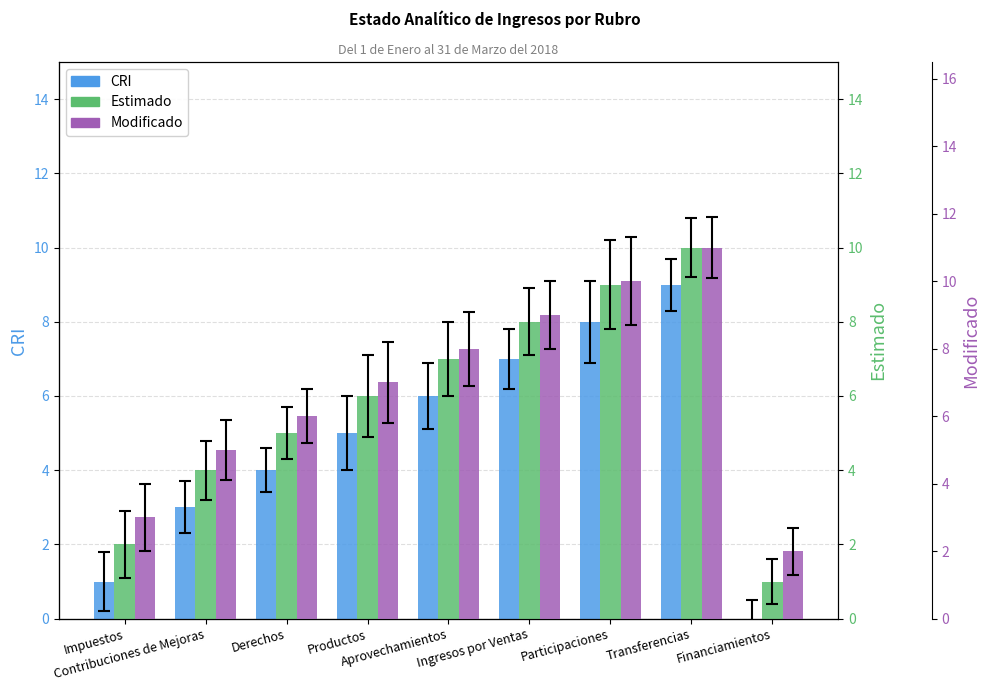

How many bars are there in each group?

3